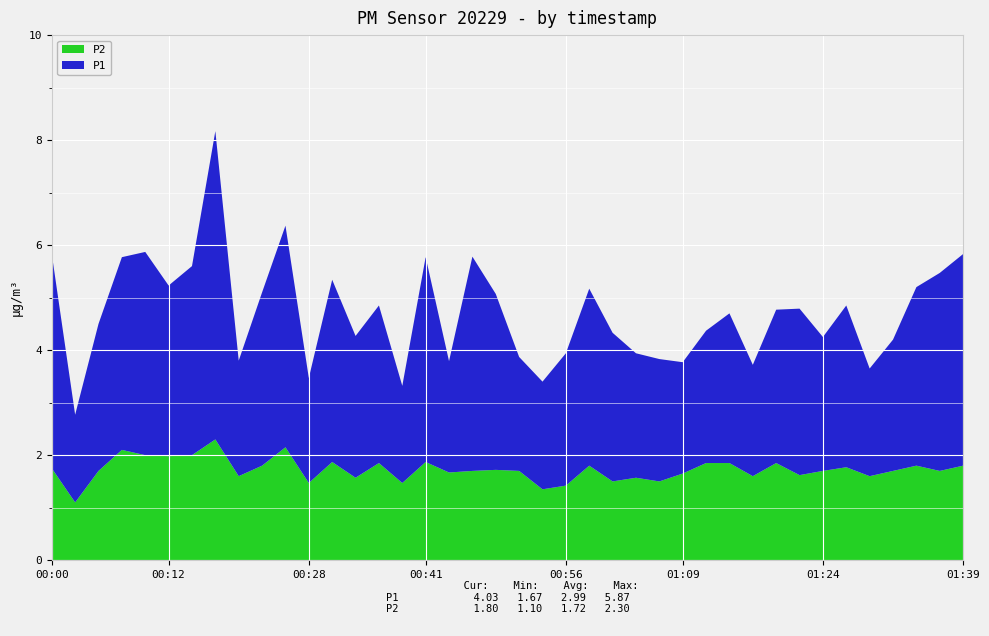

Reading left to right, extract all data points from this chart.

P1: 00:00=4.1	00:02=1.7	00:05=2.8	00:07=3.7	00:10=3.9	00:12=3.2	00:15=3.6	00:18=5.9	00:20=2.2	00:23=3.3	00:25=4.2	00:28=2.0	00:30=3.5	00:33=2.7	00:35=3.0	00:38=1.9	00:41=3.9	00:43=2.1	00:46=4.1	00:48=3.4	00:51=2.2	00:53=2.0	00:56=2.5	00:58=3.4	01:01=2.8	01:04=2.4	01:06=2.3	01:09=2.1	01:11=2.5	01:14=2.9	01:16=2.1	01:19=2.9	01:21=3.2	01:24=2.5	01:27=3.1	01:29=2.0	01:32=2.5	01:34=3.4	01:37=3.8	01:39=4.0
P2: 00:00=1.8	00:02=1.1	00:05=1.7	00:07=2.1	00:10=2.0	00:12=2.0	00:15=2.0	00:18=2.3	00:20=1.6	00:23=1.8	00:25=2.1	00:28=1.5	00:30=1.9	00:33=1.6	00:35=1.9	00:38=1.5	00:41=1.9	00:43=1.7	00:46=1.7	00:48=1.7	00:51=1.7	00:53=1.4	00:56=1.4	00:58=1.8	01:01=1.5	01:04=1.6	01:06=1.5	01:09=1.6	01:11=1.9	01:14=1.9	01:16=1.6	01:19=1.9	01:21=1.6	01:24=1.7	01:27=1.8	01:29=1.6	01:32=1.7	01:34=1.8	01:37=1.7	01:39=1.8